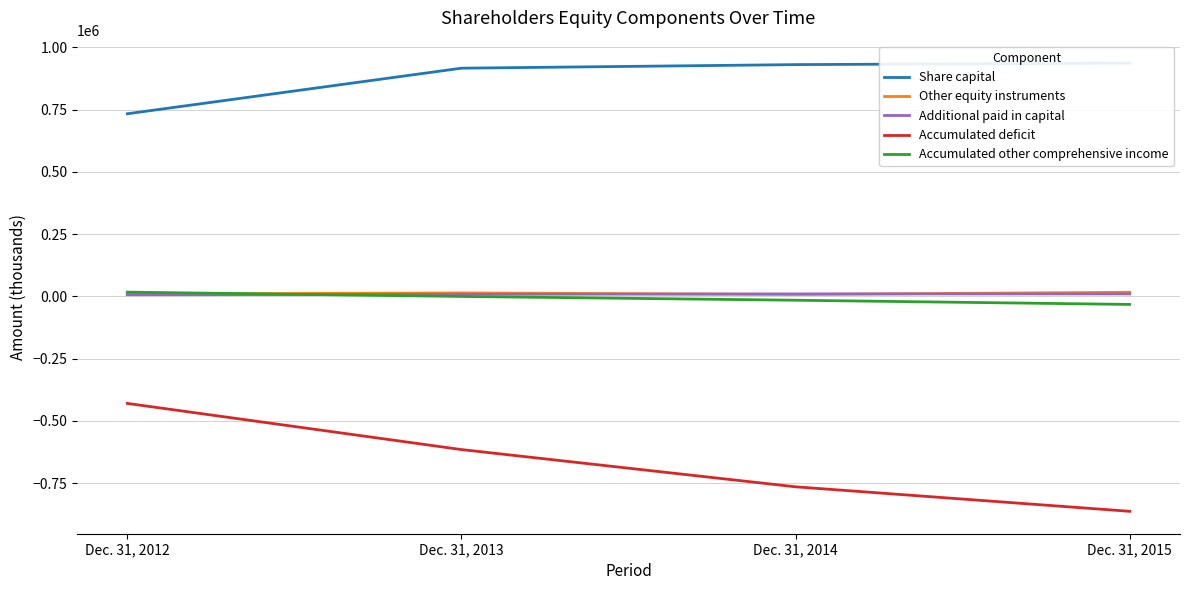

What is the difference between the maximum and minimum values in the Accumulated deficit series?

433416